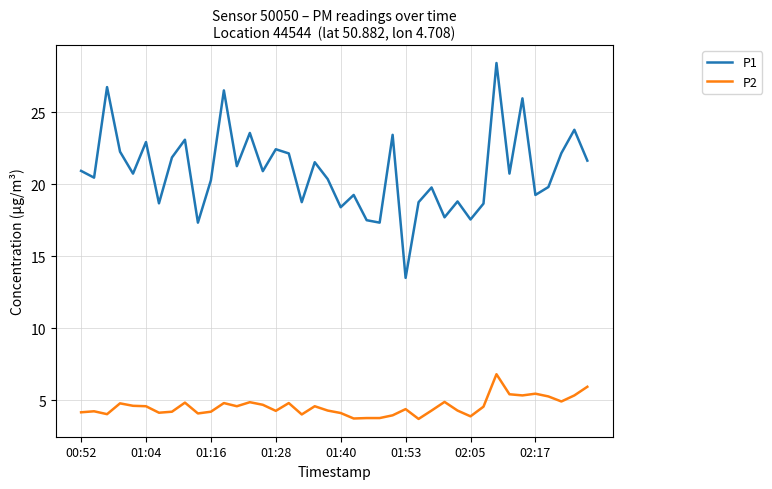

Which series has the widest spread of values?

P1